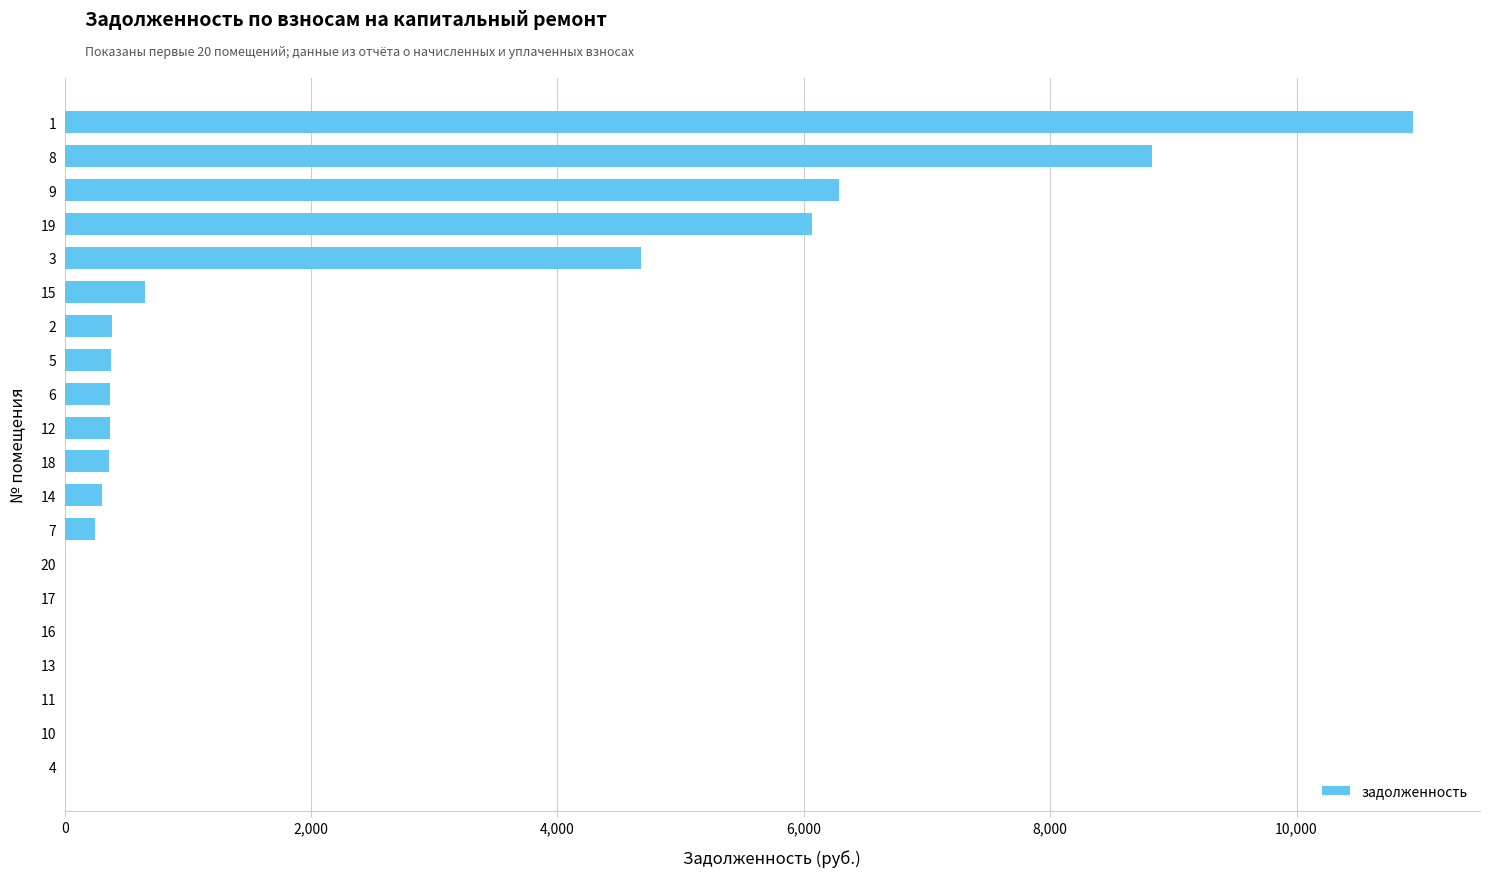

What is the ratio of the value at 1 to the value at 2?

28.4